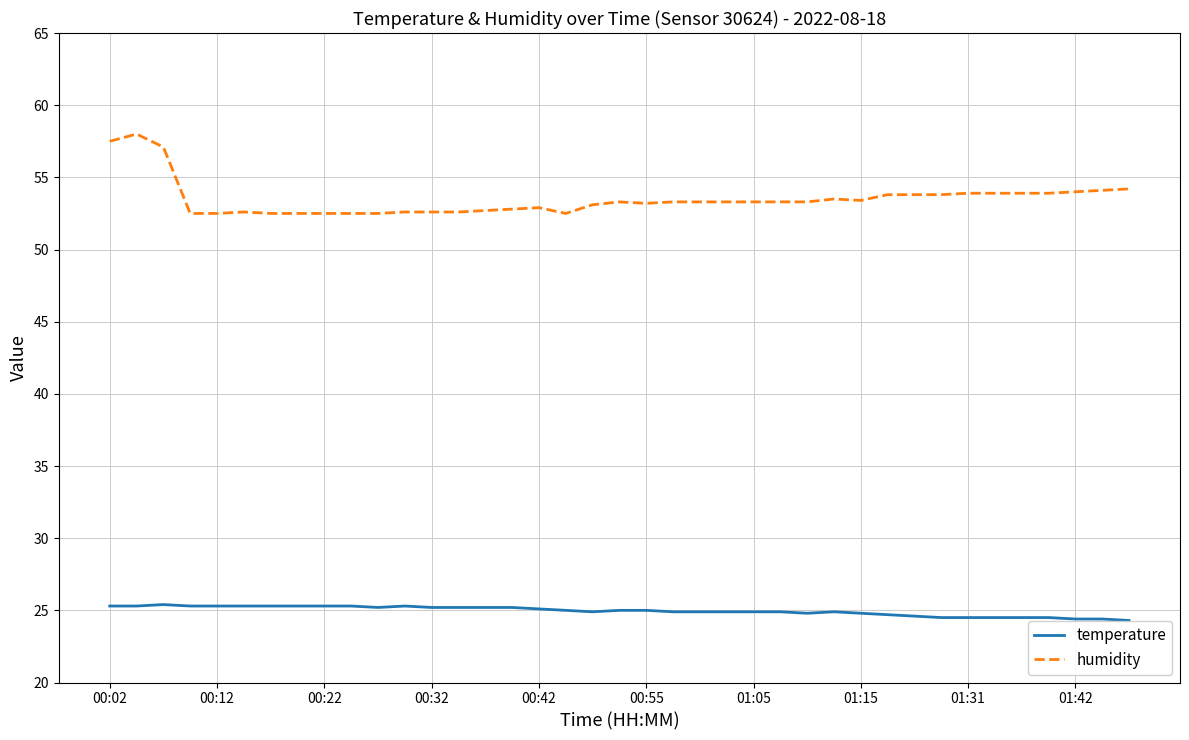

What is the minimum value for temperature?

24.3